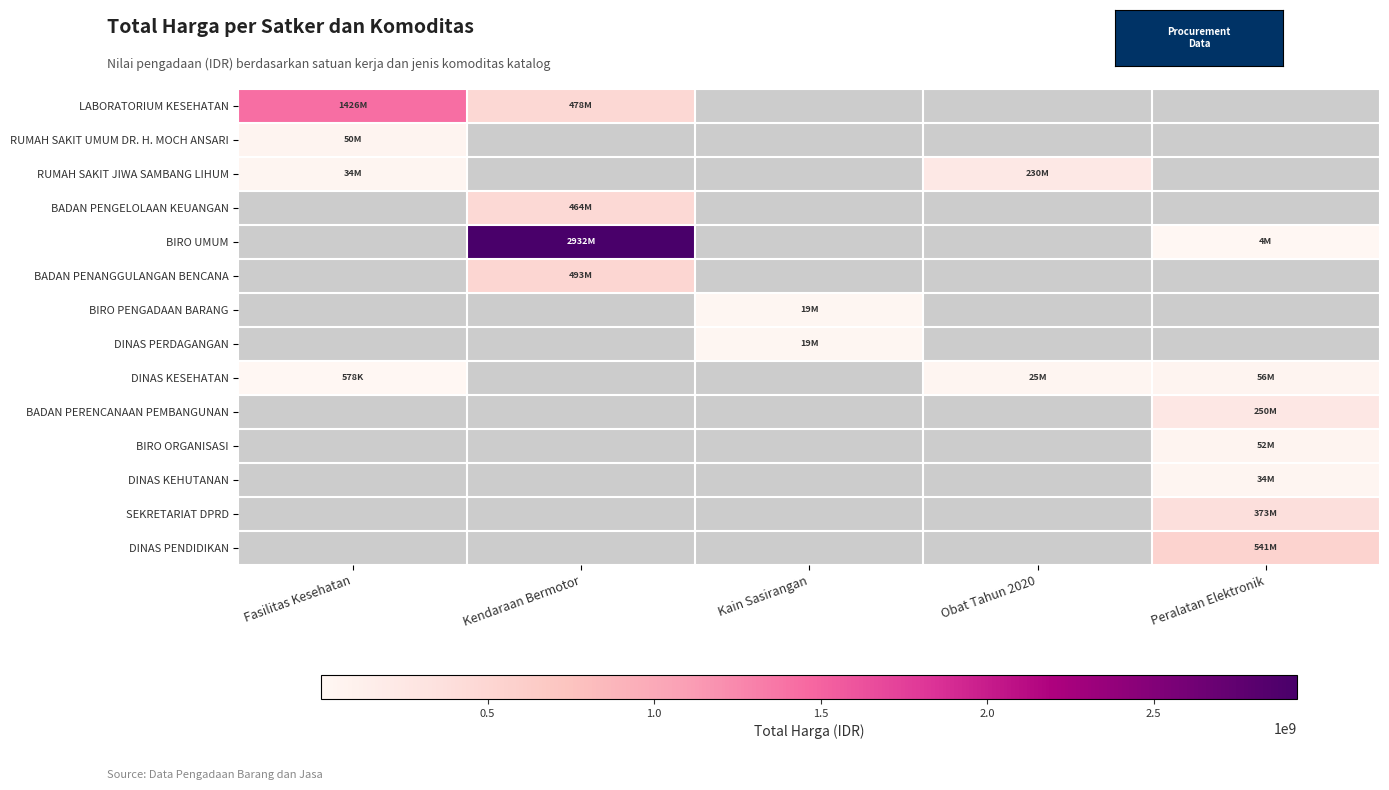

Which series has the largest range (max minus min)?

BIRO UMUM